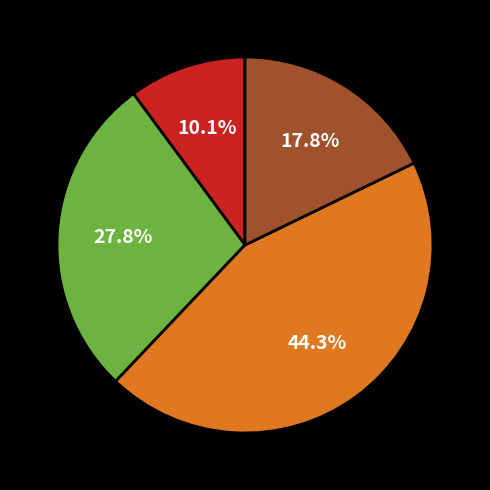

Does any single category account for the majority?

No